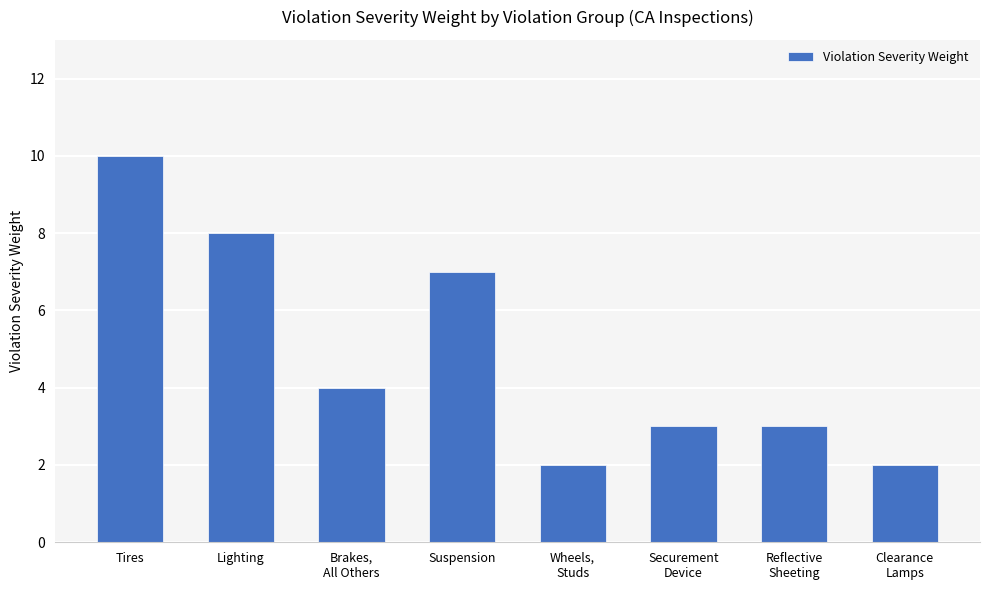

How many bars are there in total?

8